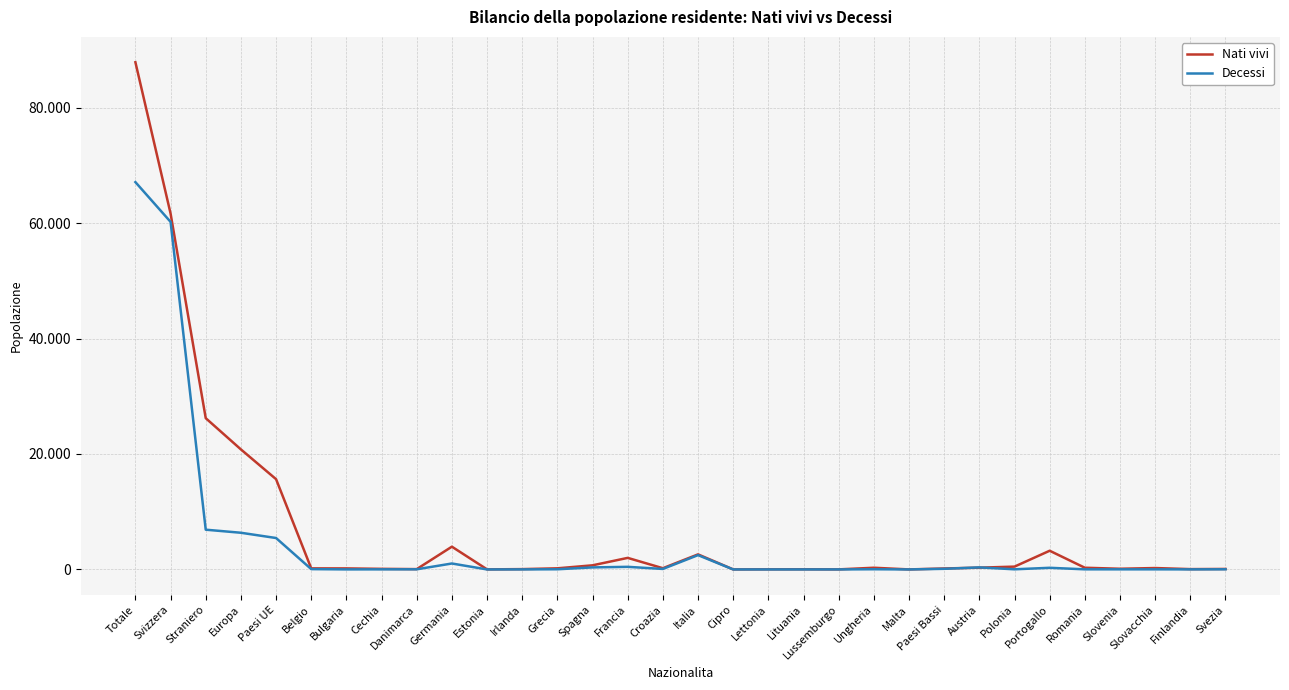

Which has a higher value, Paesi Bassi or Svizzera?

Svizzera